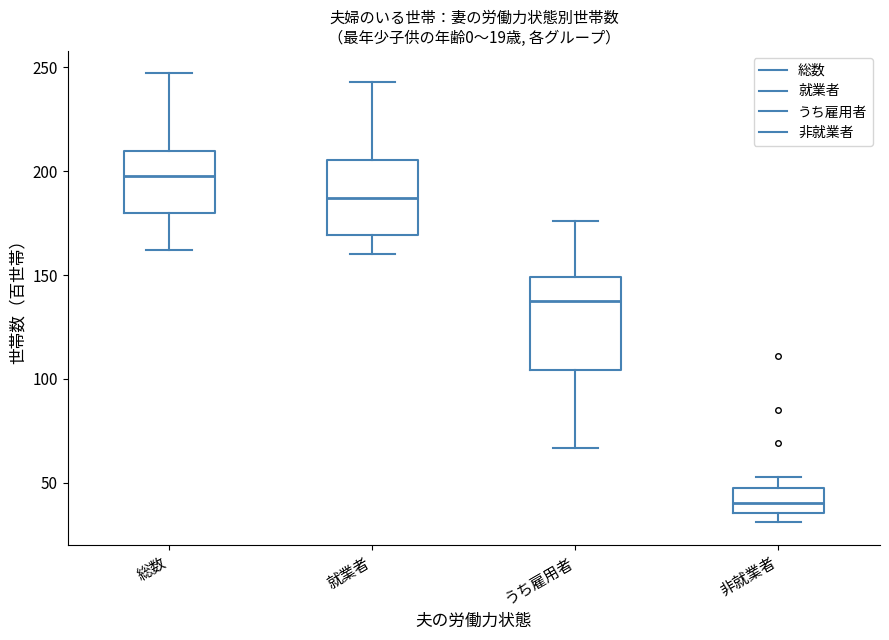

Reading left to right, transcribe this box plot: for each box, give where its median line is, the range the box spans, and where its two whiskers end, as read against the y-axis. The values are not printed on the chart, so give them approximately, as read against the axis.

総数: median 200, box 180 to 210, whiskers 160 to 245
就業者: median 185, box 170 to 205, whiskers 160 to 245
うち雇用者: median 140, box 105 to 150, whiskers 65 to 175
非就業者: median 40, box 35 to 50, whiskers 30 to 55